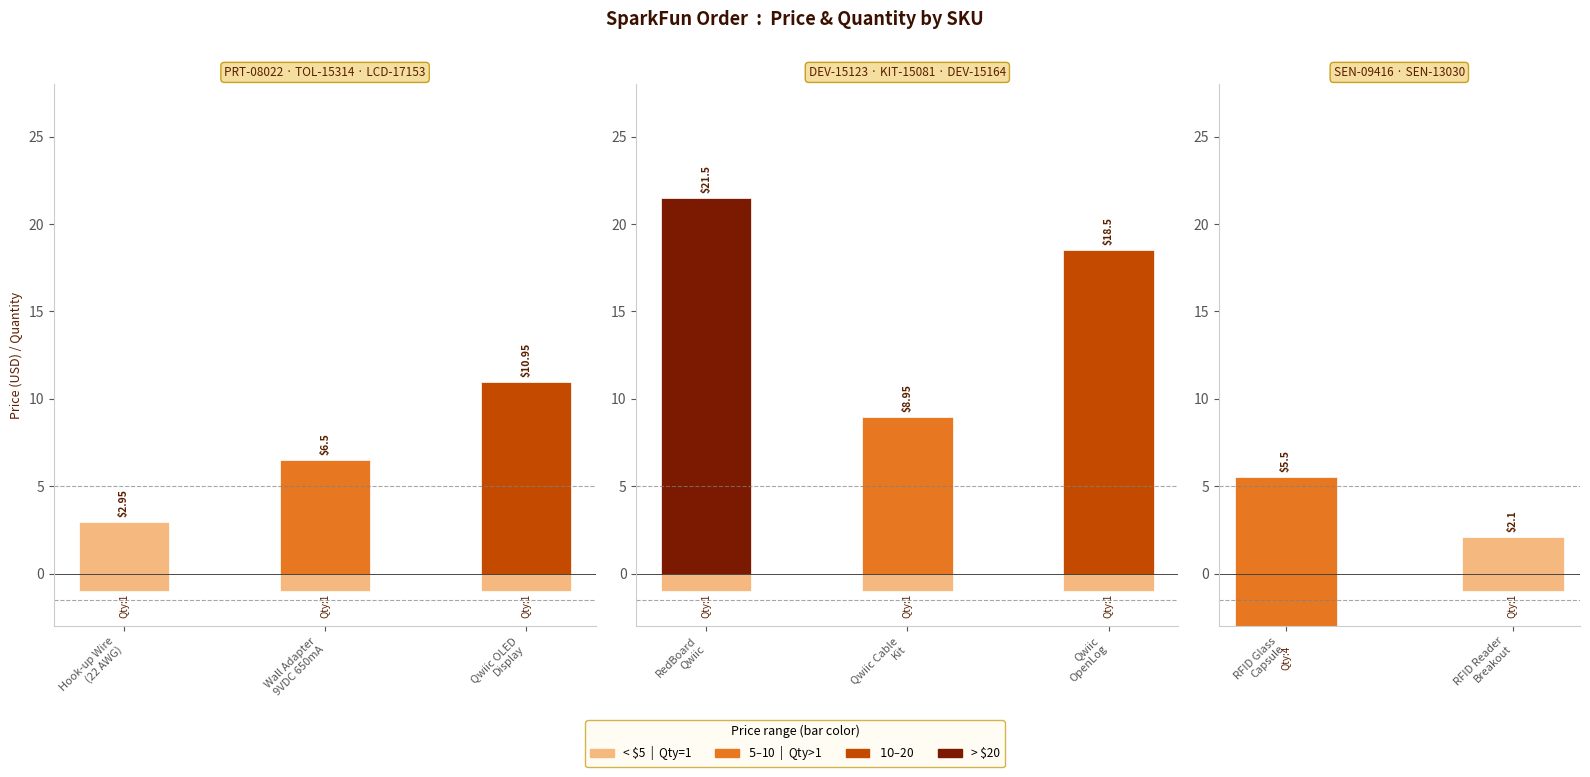

Which series has the largest total across all categories?

Price (USD)